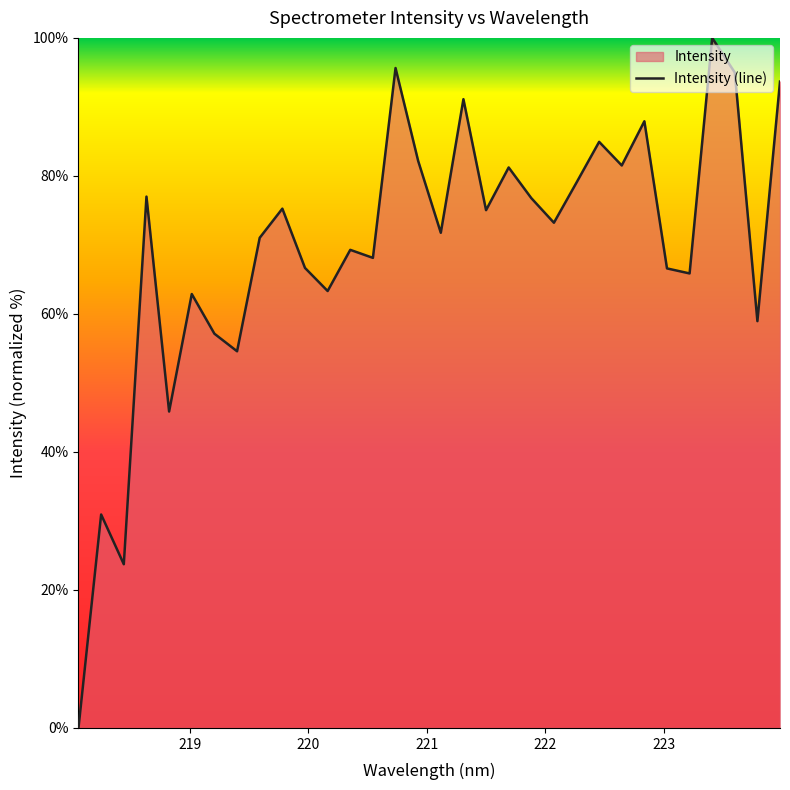

List the labels in order of value, largest first.

223.408, 220.7354, 223.5987, 223.9802, 221.3083, 222.8355, 222.4538, 220.9264, 222.6447, 221.6902, 222.263, 218.6332, 221.8812, 219.7801, 221.4993, 222.0721, 221.1174, 219.589, 220.3533, 220.5444, 219.9712, 223.0264, 223.2172, 220.1623, 219.0156, 223.7895, 219.2067, 219.3979, 218.8244, 218.2508, 218.442, 218.0596